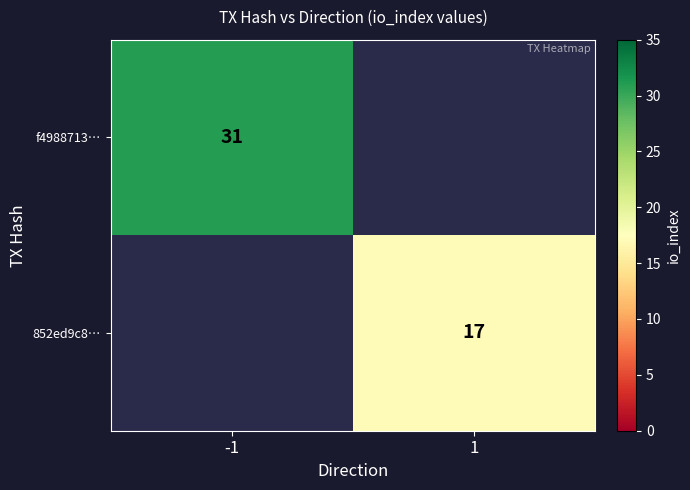

The value of f4988713… at -1 is 42. True or false?

False